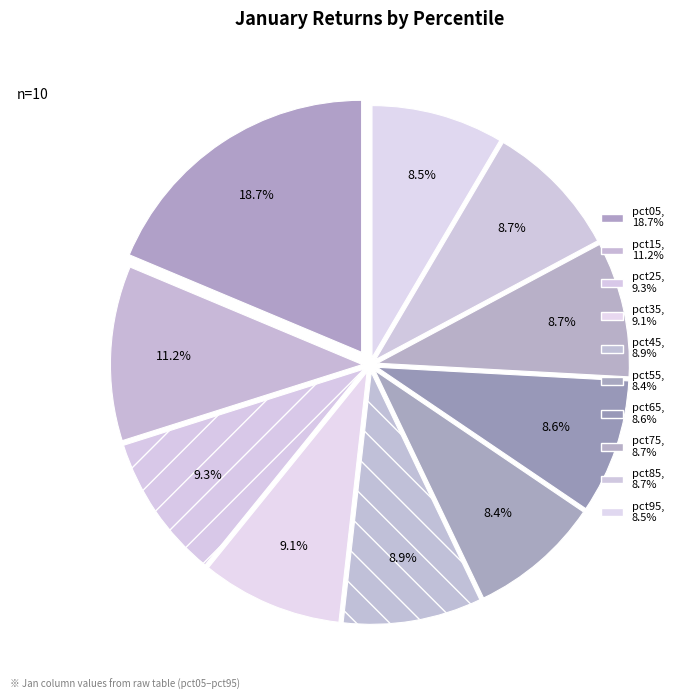

Does any single category account for the majority?

No